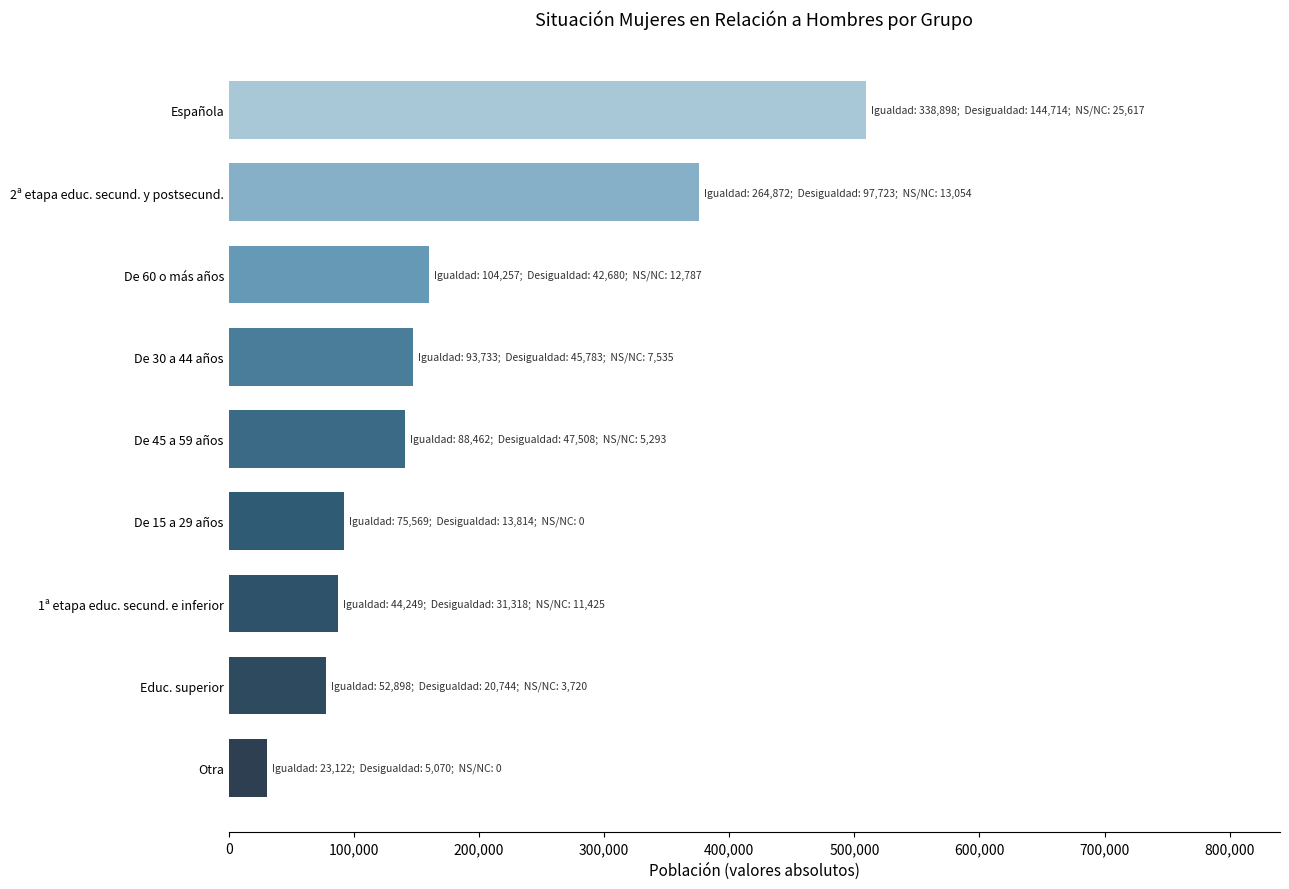

Which category has the highest value across all series?

Española